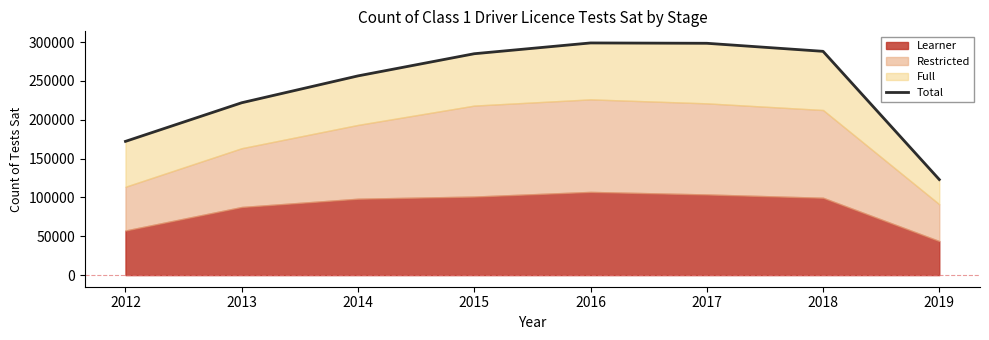

What is the approximate value at 2012, to the nearest 50?

172150